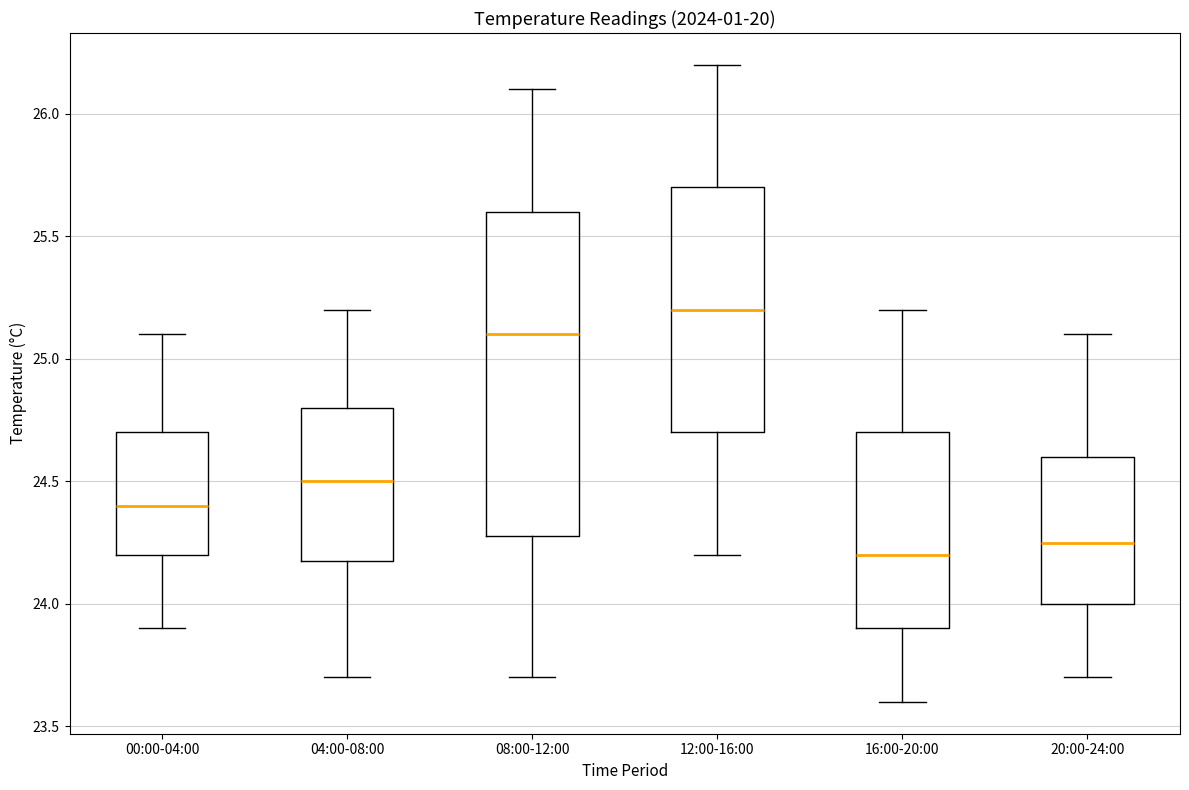

Which box is the tallest, from its lower edge to its upper edge?

08:00-12:00